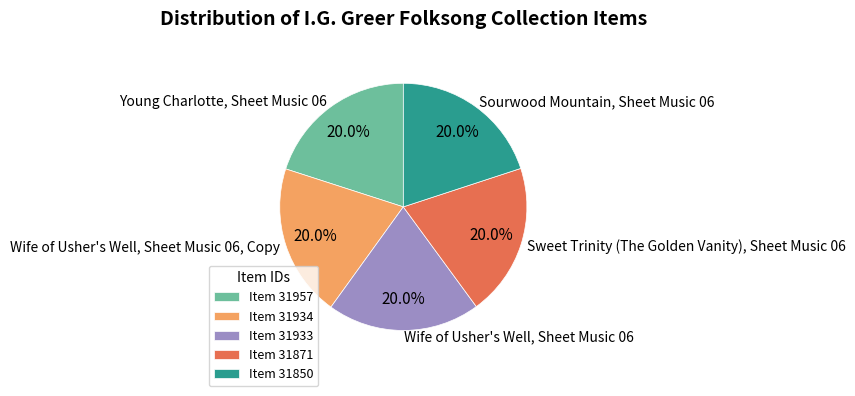

Does Wife of Usher's Well, Sheet Music 06 account for over 50% of the chart?

No